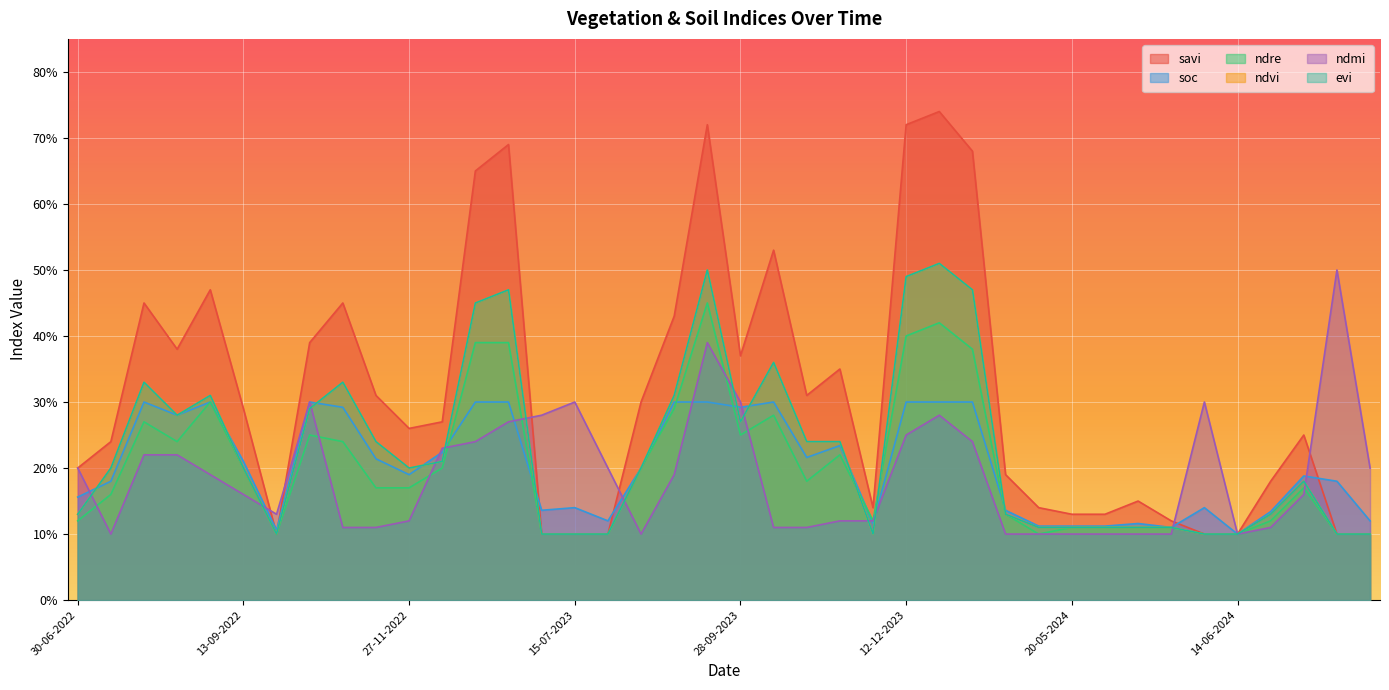

What is the total value across all series at 13-09-2023?

2.9